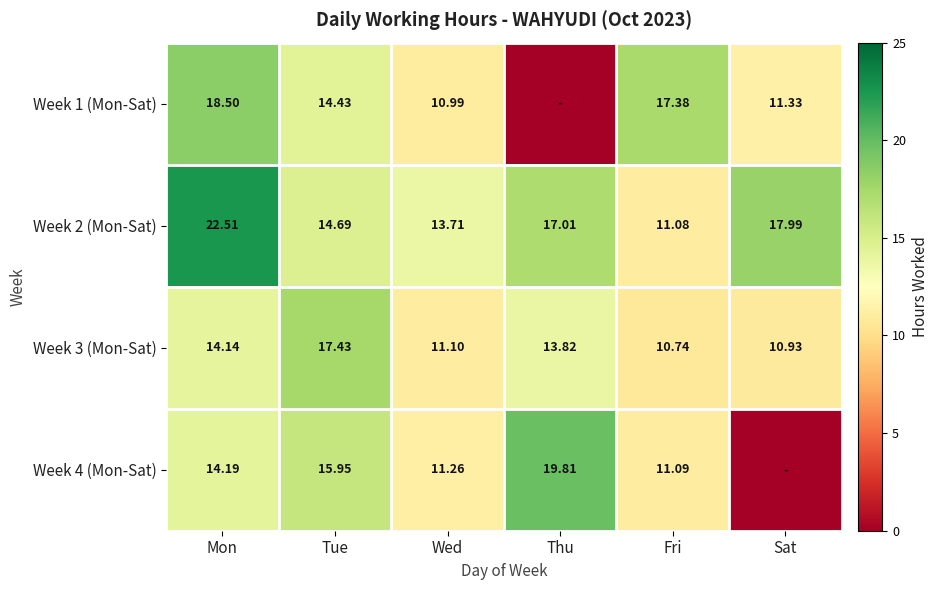

True or false: Week 4 (Mon-Sat) has a value of 15.7 at Wed.

False